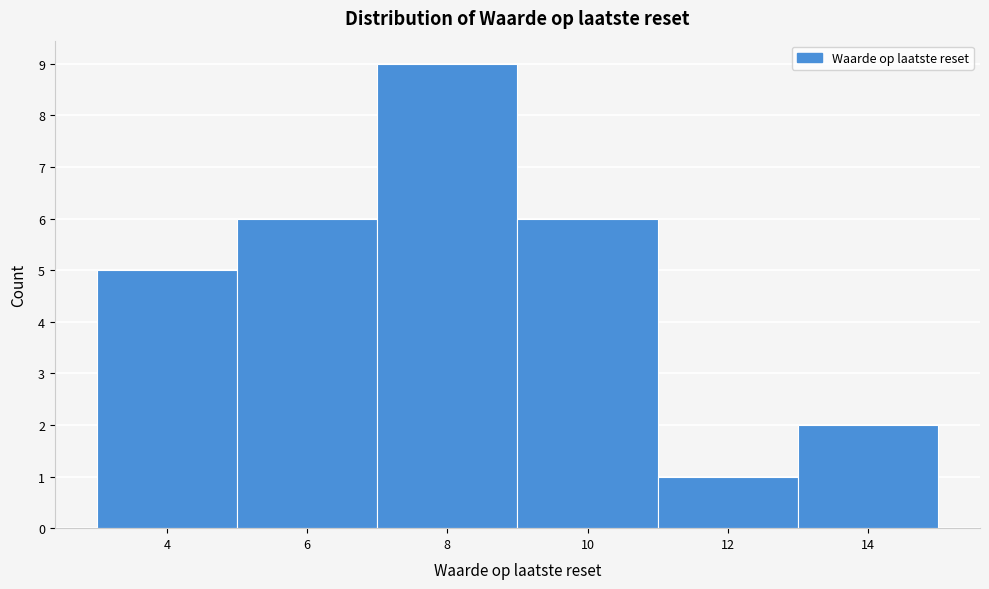

Reading left to right, extract all data points from this chart.

5	6	9	6	1	2